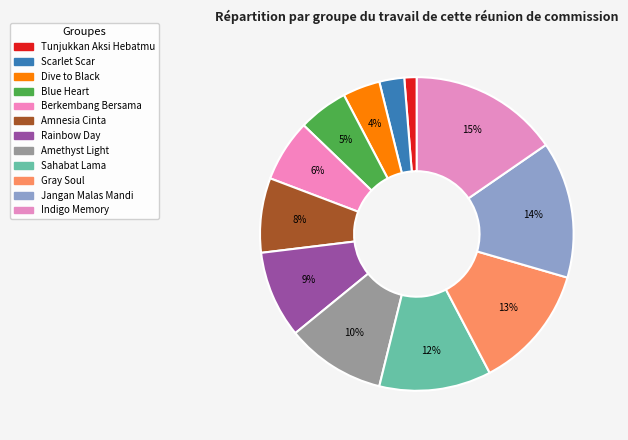

Count the number of slices in the pie.

12